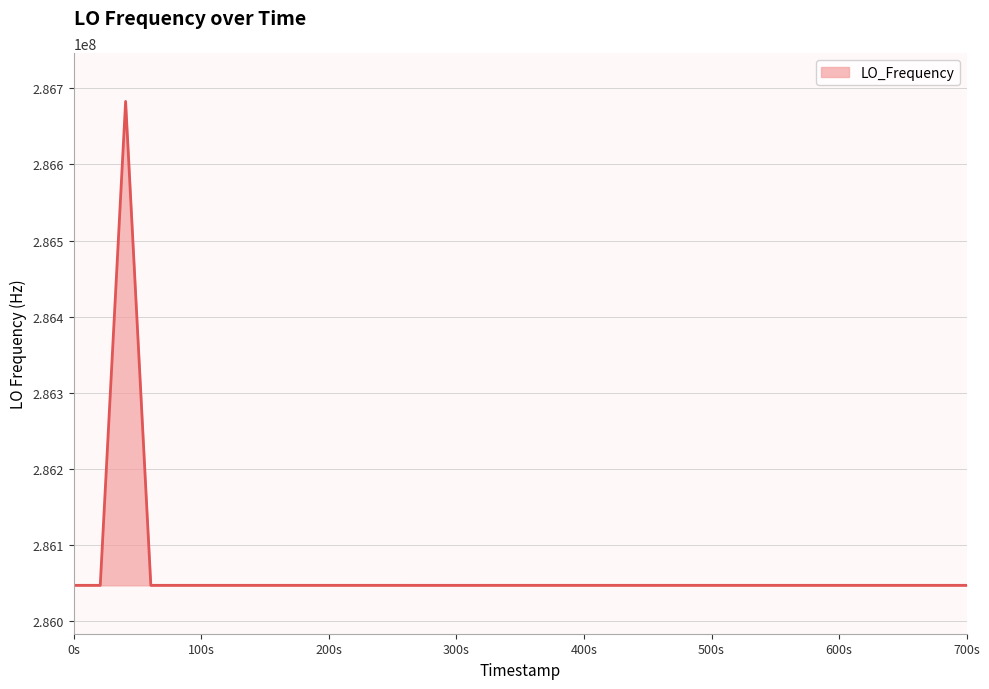

What is the minimum value shown in the chart?

286046998.3